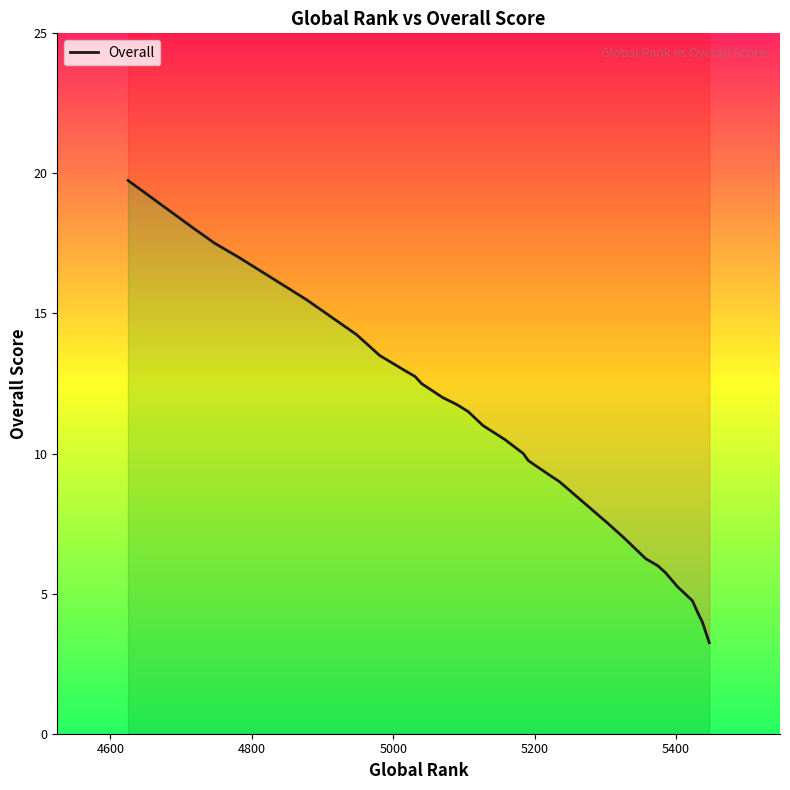

What is the maximum value shown in the chart?

19.8